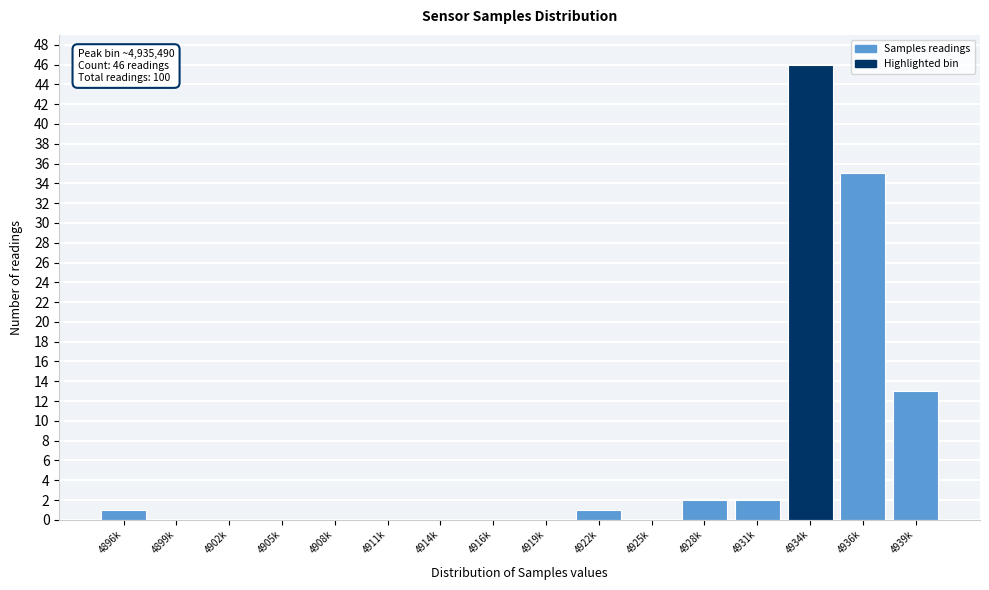

Reading left to right, transcribe all the data shown in this chart.

4896k=1	4899k=0	4902k=0	4905k=0	4908k=0	4911k=0	4914k=0	4916k=0	4919k=0	4922k=1	4925k=0	4928k=2	4931k=2	4934k=46	4936k=35	4939k=13